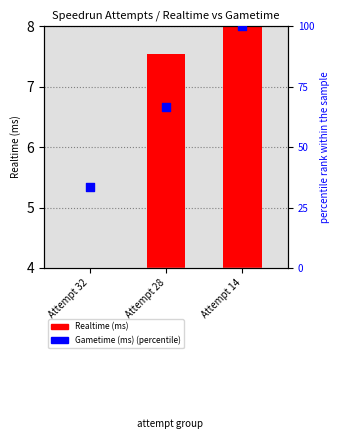

What is the change in value from Attempt 28 to Attempt 14?

+33.3